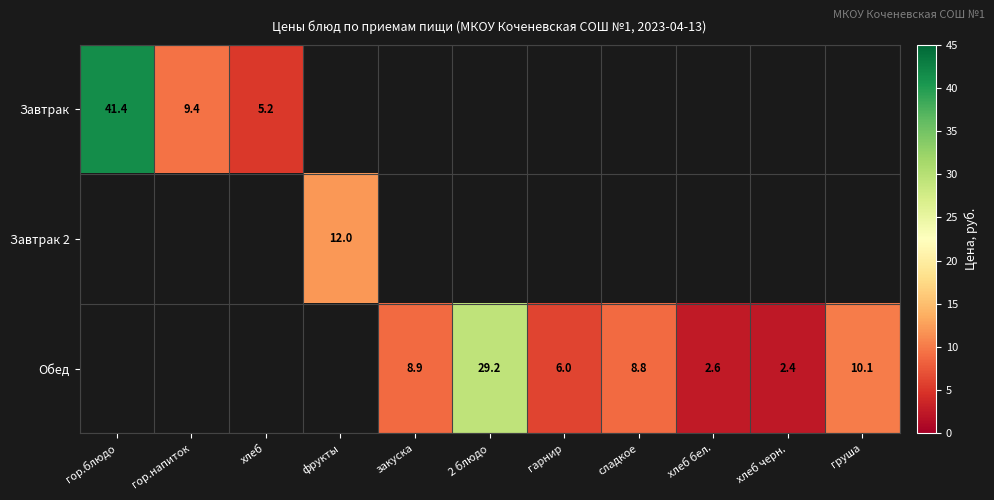

The value of Обед at хлеб черн. is 0.8. True or false?

False